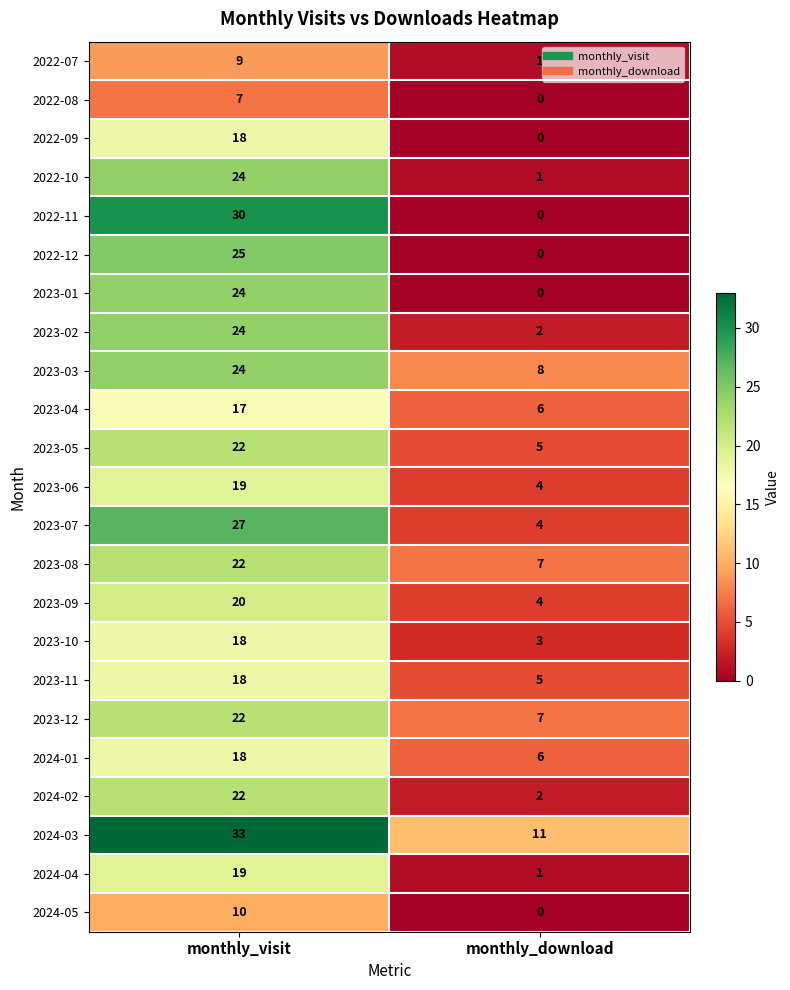

True or false: 2023-08 has a value of 22 at monthly_visit.

True